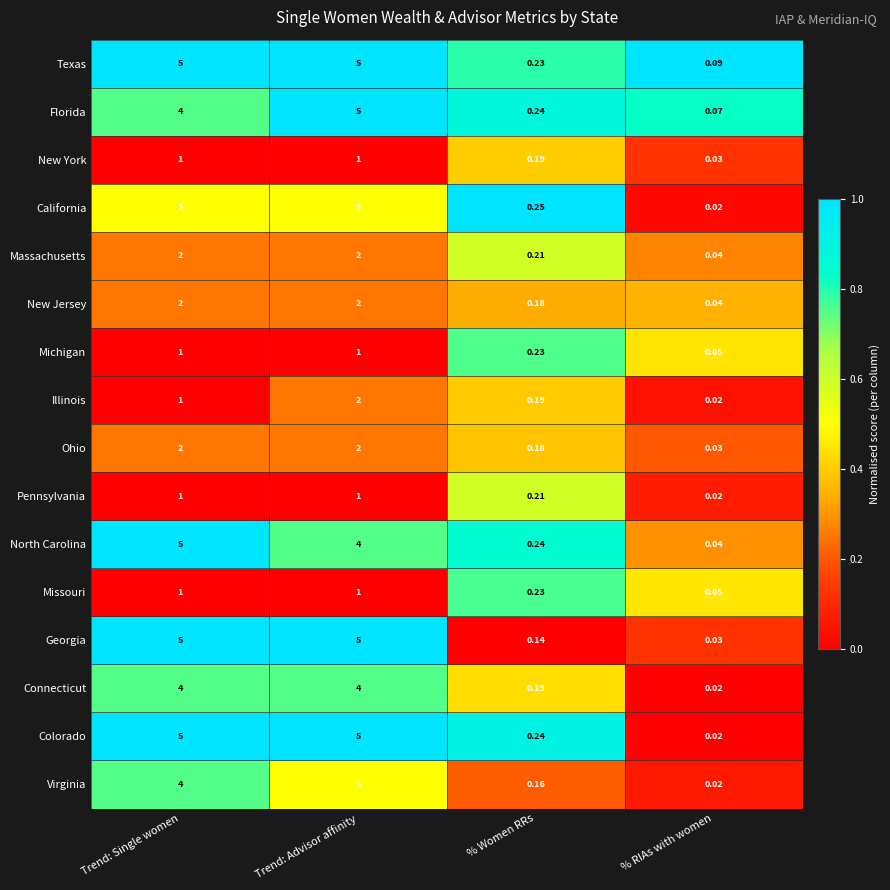

Which series has the largest total across all categories?

Texas